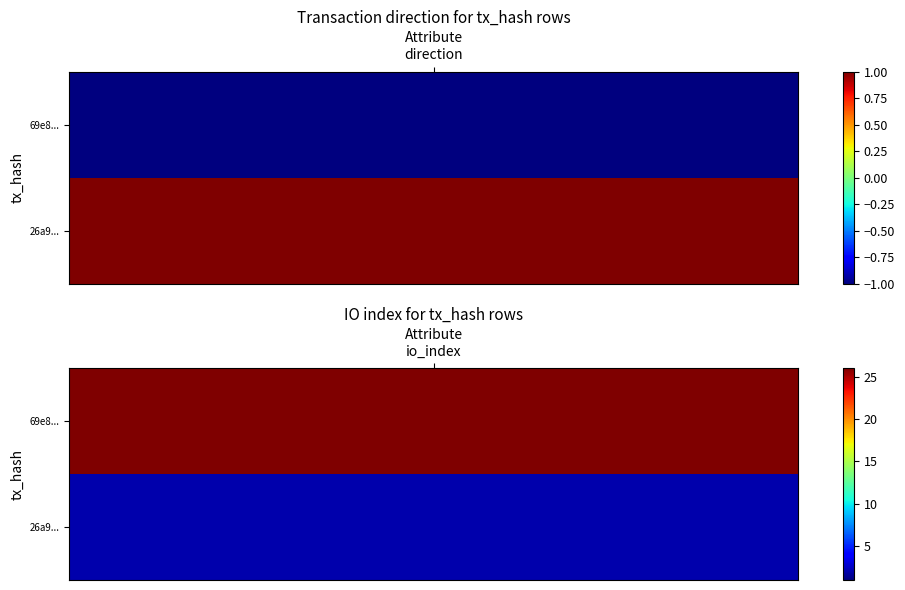

What is the difference between the maximum and minimum values in the 26a98cbec49f78a346d9ac9dcc887400e1f238a series?

1